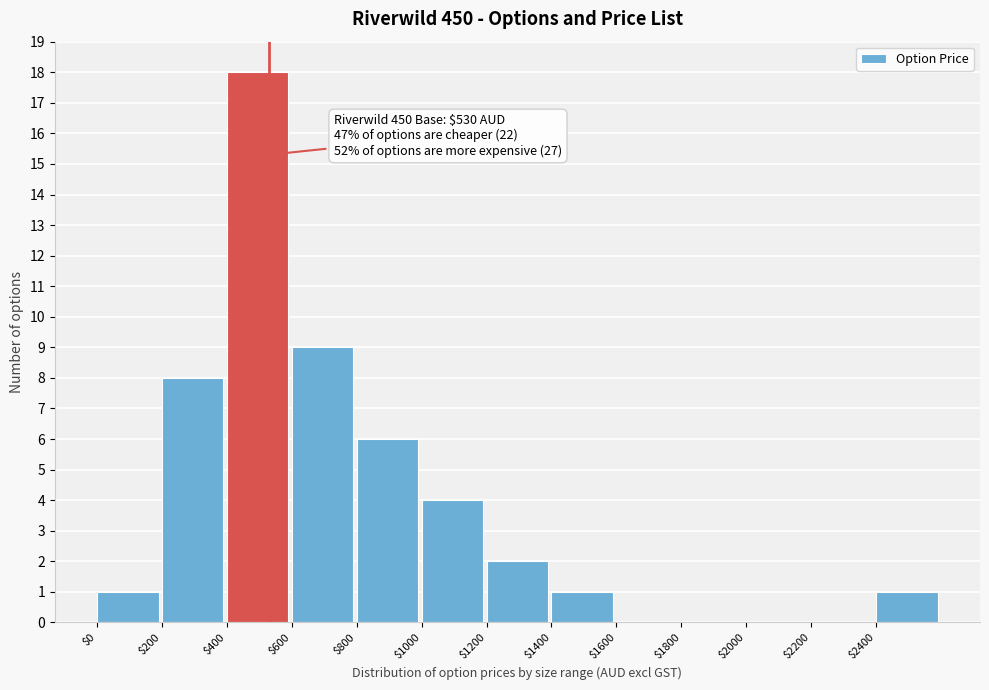

Which range on the x-axis has the tallest bar?

400 to 600